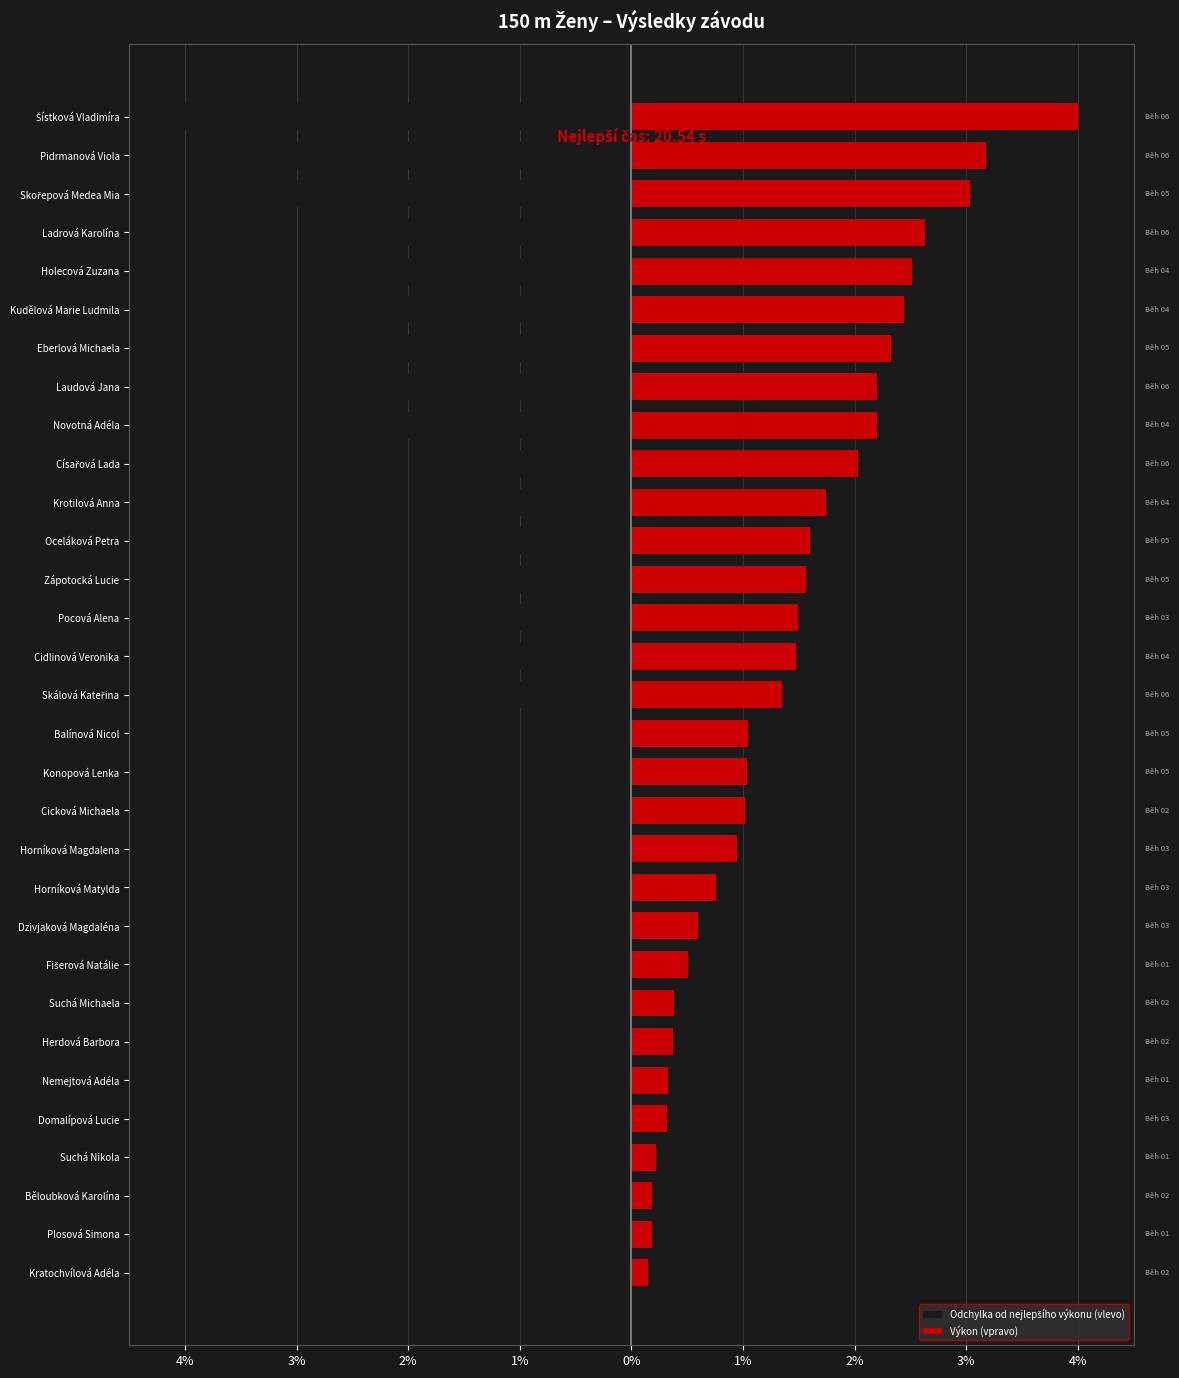

What value does the Odchylka od nejlepšího výkonu (vlevo) series have at Pidrmanová Viola?

-3.1